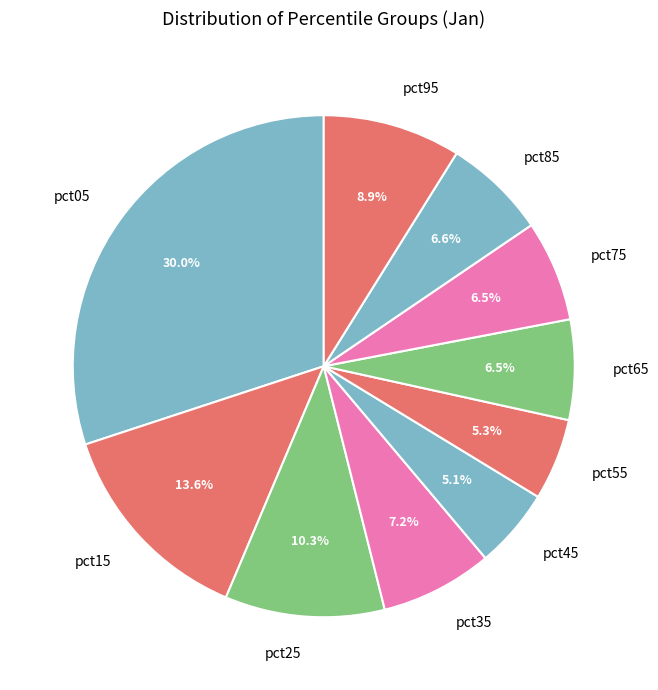

What is the total percentage of pct55 and pct35?

12.5%